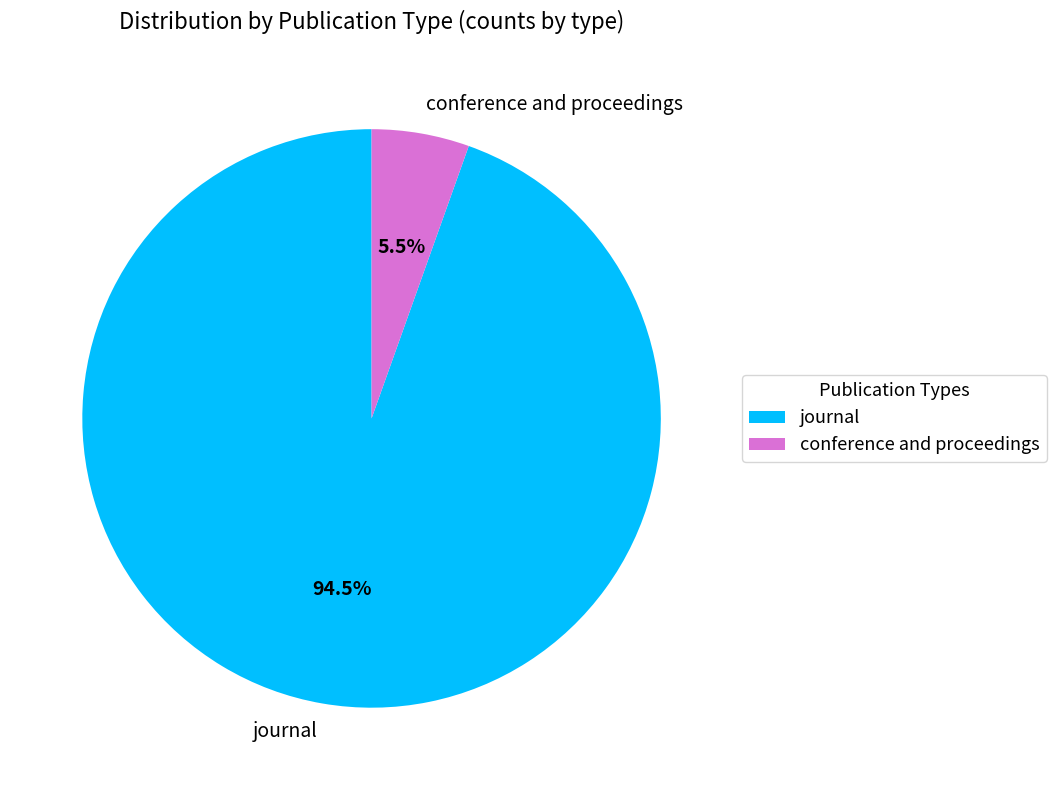

How much of the chart is everything except journal?

5.5%